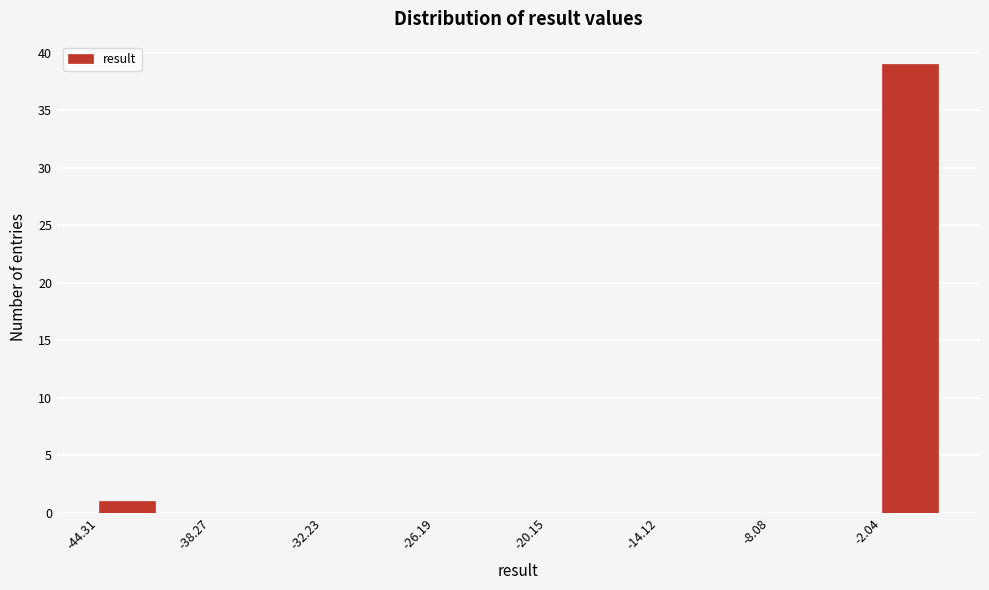

Around what value on the x-axis is the tallest bar? Give the approximate position of its centre, as read against the axis.

-1